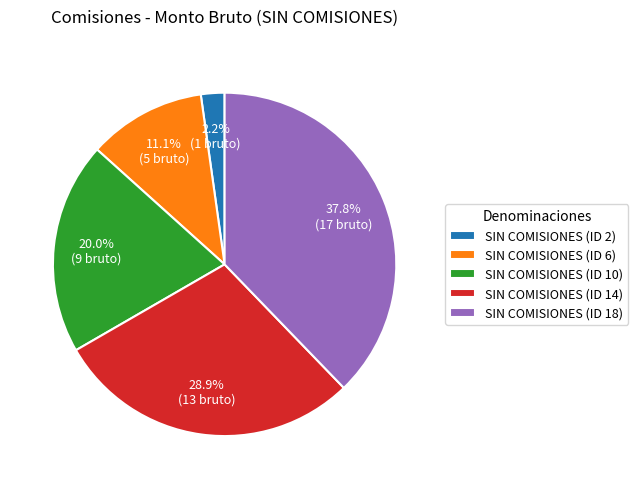

Does any single category account for the majority?

No